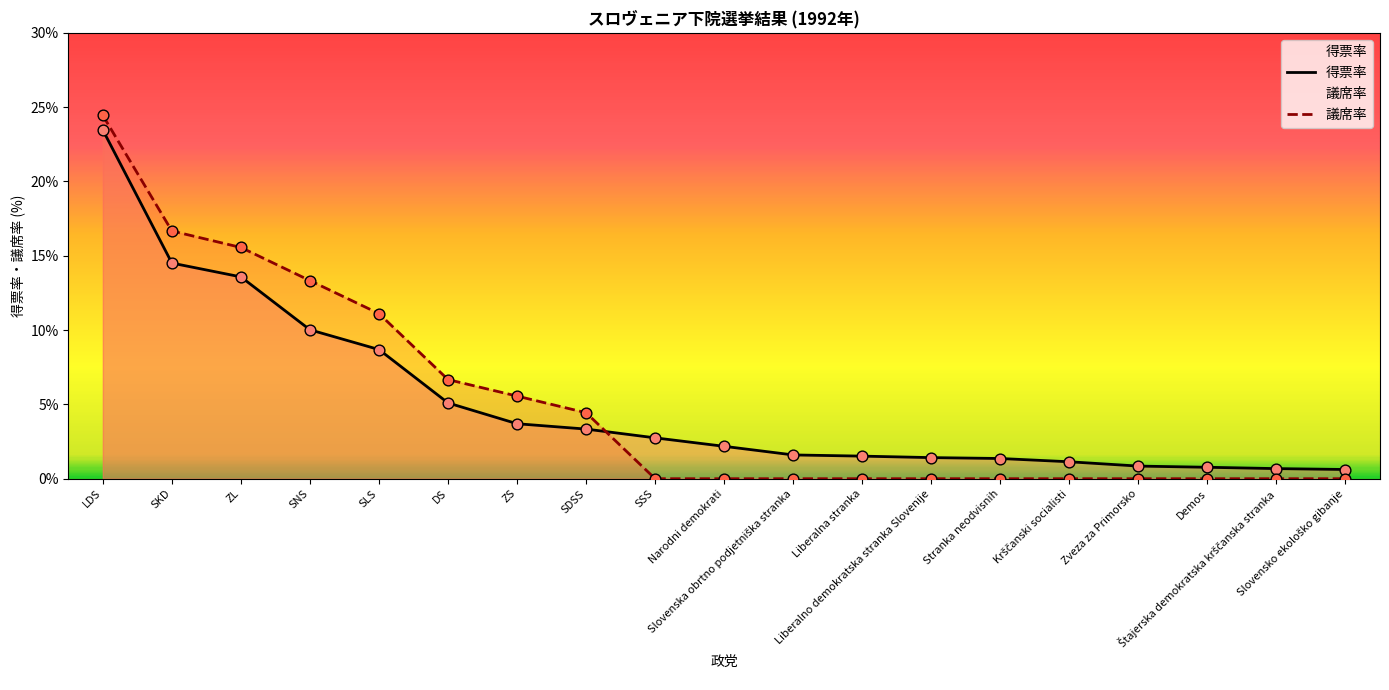

Which series has the largest Y range (max minus min)?

議席率